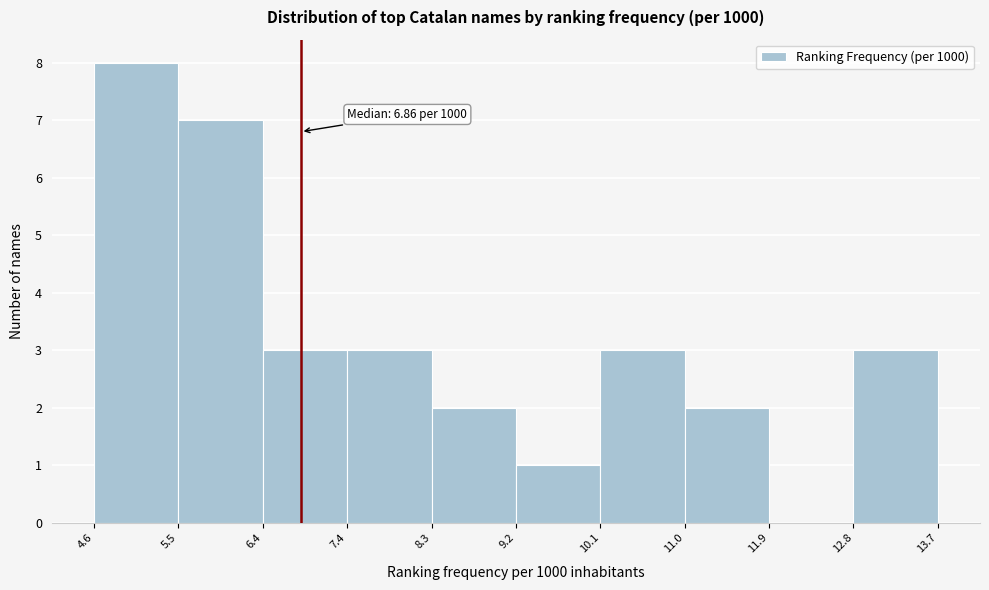

Over which range of the x-axis is the bar tallest?

4.6 to 5.5